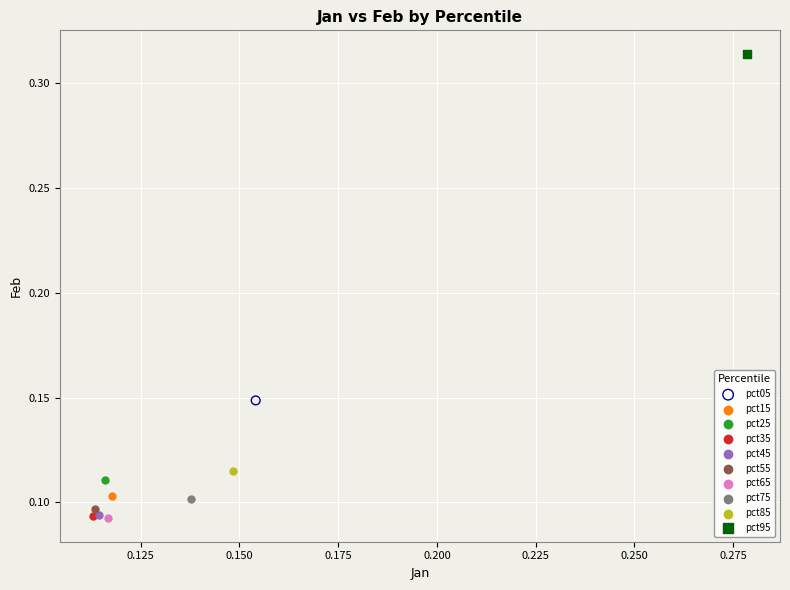

What are all the series names shown in the legend?

pct05, pct15, pct25, pct35, pct45, pct55, pct65, pct75, pct85, pct95